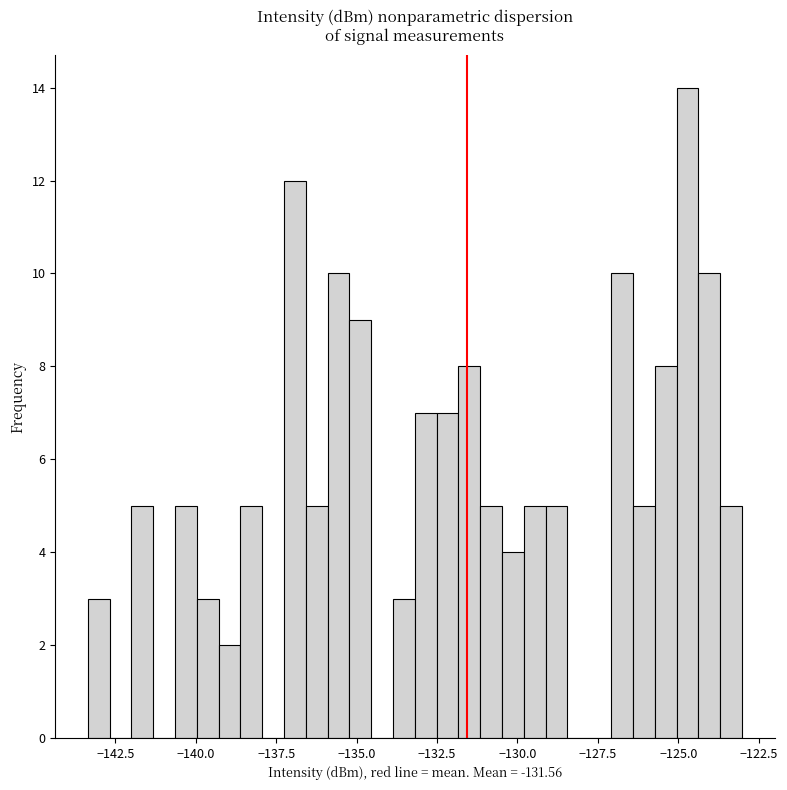

Read against the x-axis, roughly where is the centre of the tallest bar?

-124.5